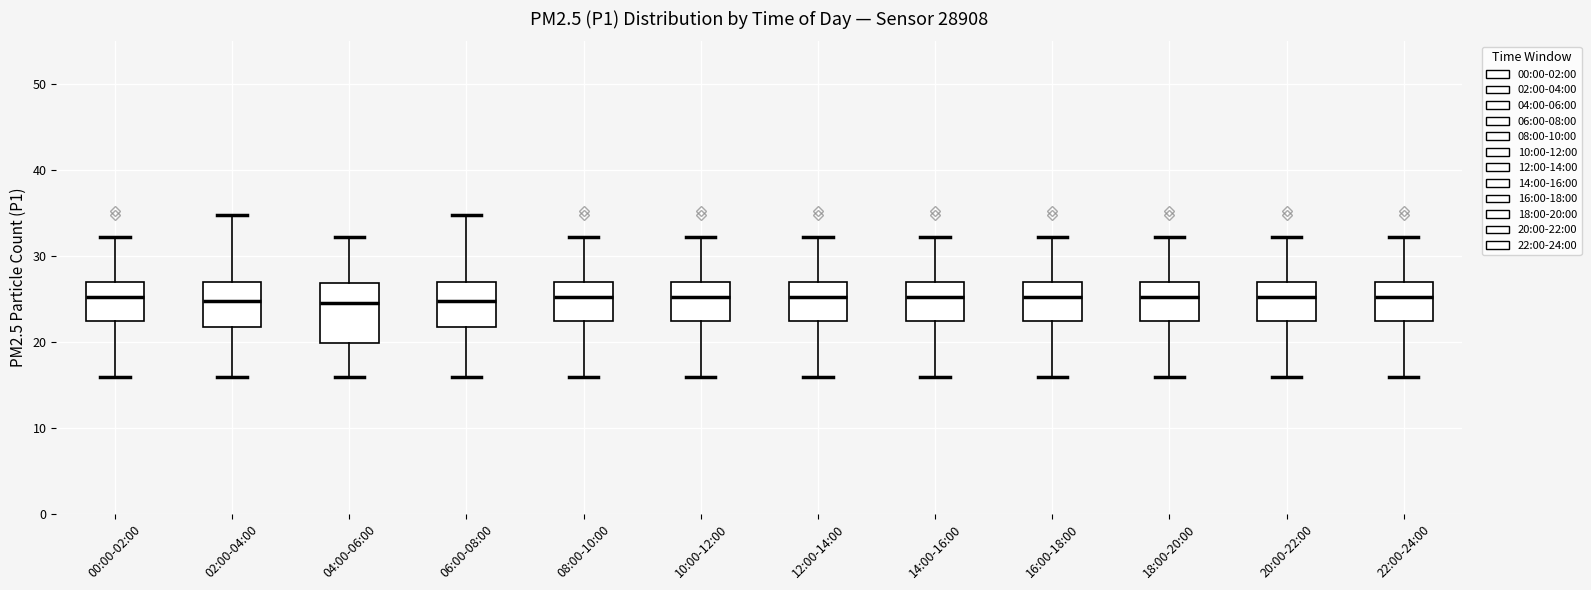

Reading left to right, transcribe this box plot: for each box, give where its median line is, the range the box spans, and where its two whiskers end, as read against the y-axis. The values are not printed on the chart, so give them approximately, as read against the axis.

00:00-02:00: median 25, box 22 to 27, whiskers 16 to 32
02:00-04:00: median 25, box 22 to 27, whiskers 16 to 35
04:00-06:00: median 24, box 20 to 27, whiskers 16 to 32
06:00-08:00: median 25, box 22 to 27, whiskers 16 to 35
08:00-10:00: median 25, box 22 to 27, whiskers 16 to 32
10:00-12:00: median 25, box 22 to 27, whiskers 16 to 32
12:00-14:00: median 25, box 22 to 27, whiskers 16 to 32
14:00-16:00: median 25, box 22 to 27, whiskers 16 to 32
16:00-18:00: median 25, box 22 to 27, whiskers 16 to 32
18:00-20:00: median 25, box 22 to 27, whiskers 16 to 32
20:00-22:00: median 25, box 22 to 27, whiskers 16 to 32
22:00-24:00: median 25, box 22 to 27, whiskers 16 to 32